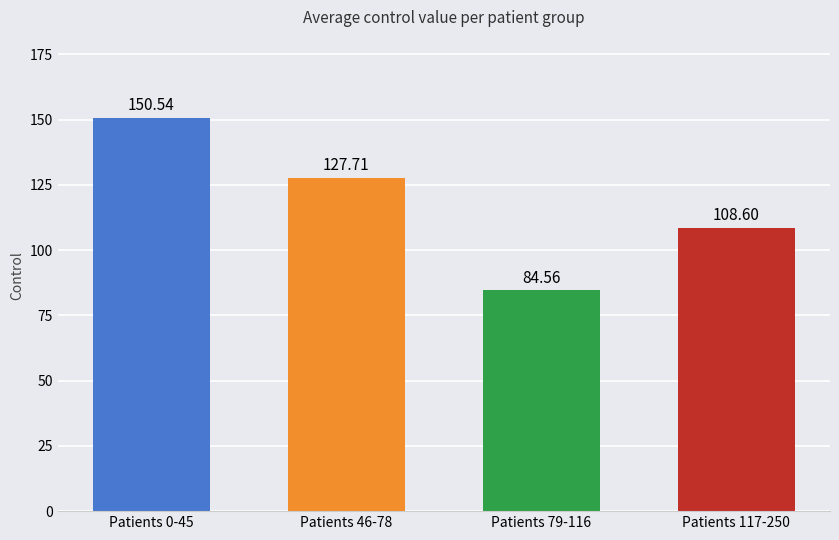

Which has a higher value, Patients 46-78 or Patients 0-45?

Patients 0-45